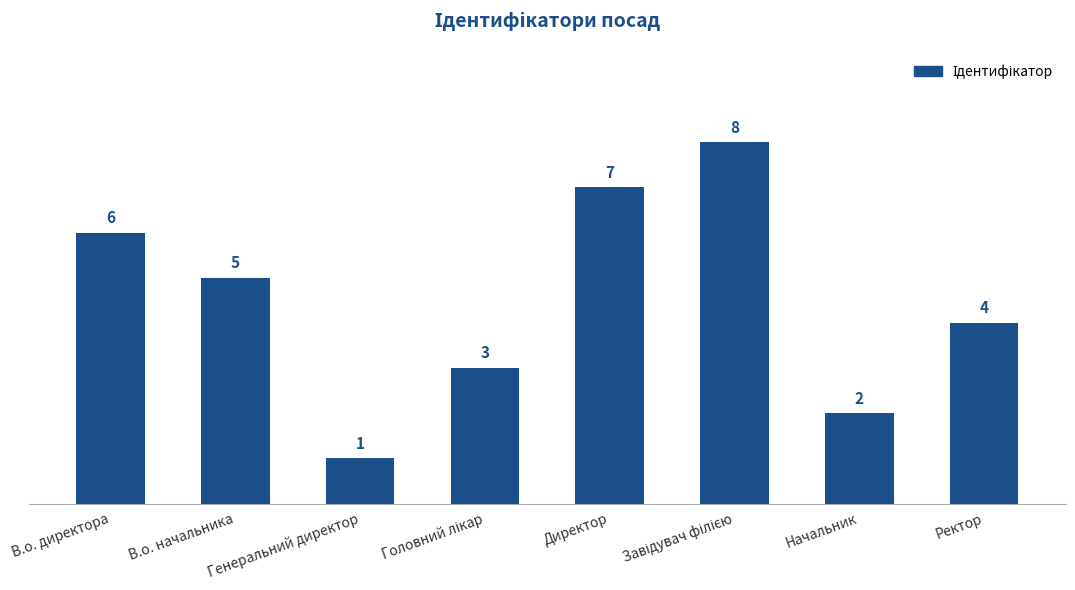

What is the label of the 7th bar from the right?

В.о. начальника